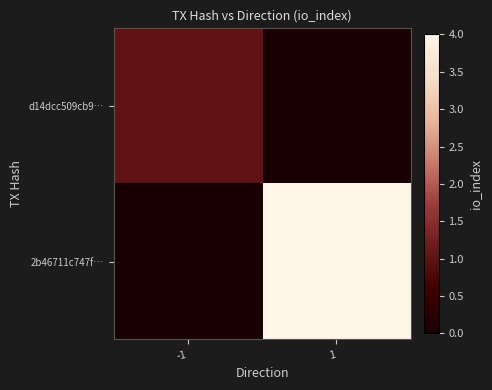

Which category has the lowest value across all series?

1